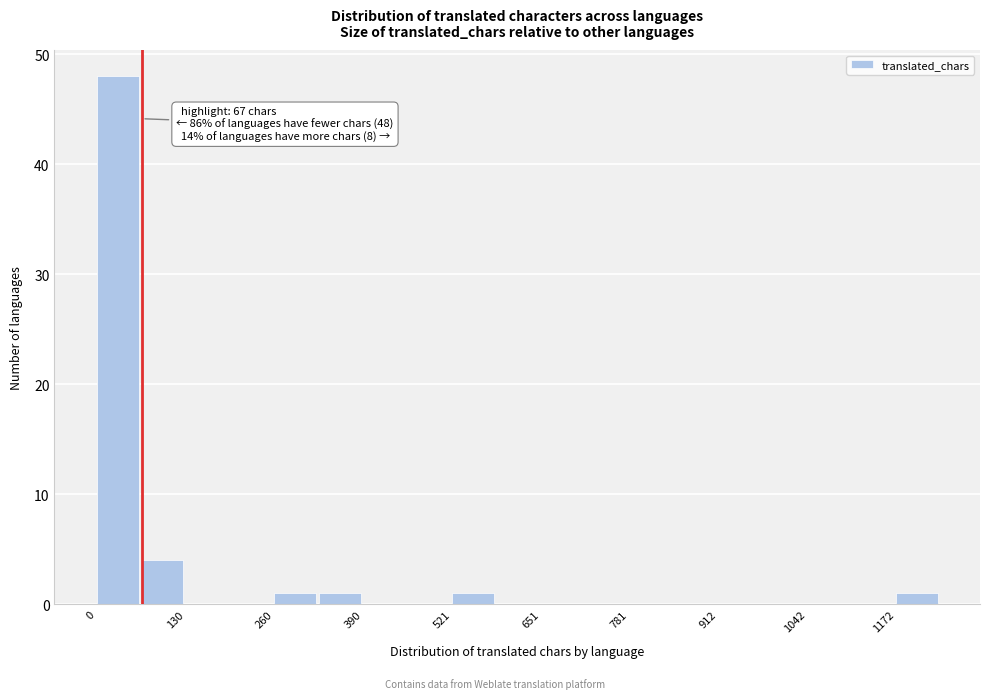

Around what value on the x-axis is the tallest bar? Give the approximate position of its centre, as read against the axis.

40